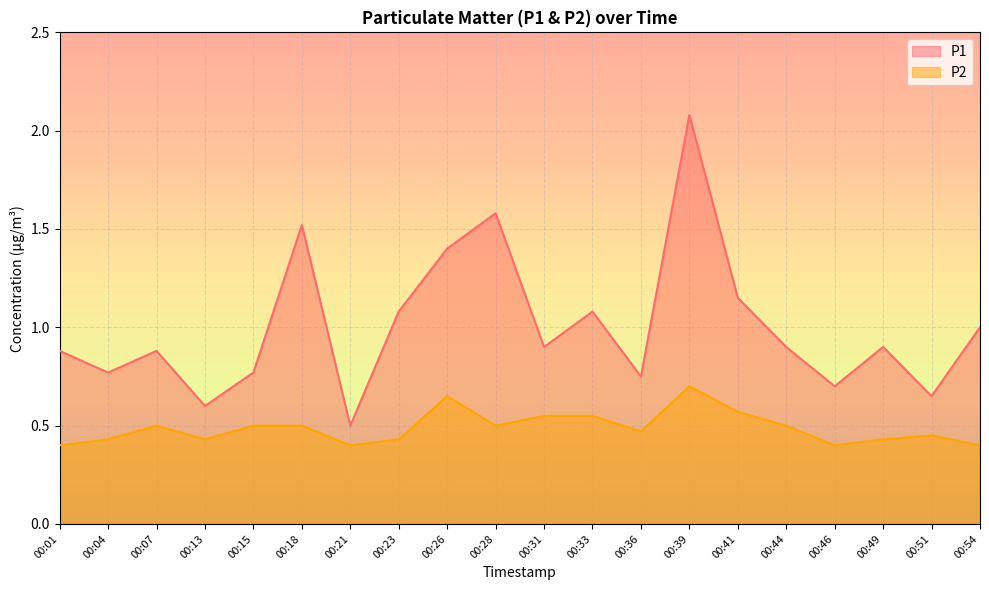

Reading left to right, extract all data points from this chart.

P1: 0.9	0.8	0.9	0.6	0.8	1.5	0.5	1.1	1.4	1.6	0.9	1.1	0.8	2.1	1.1	0.9	0.7	0.9	0.7	1.0
P2: 0.4	0.4	0.5	0.4	0.5	0.5	0.4	0.4	0.7	0.5	0.6	0.6	0.5	0.7	0.6	0.5	0.4	0.4	0.5	0.4